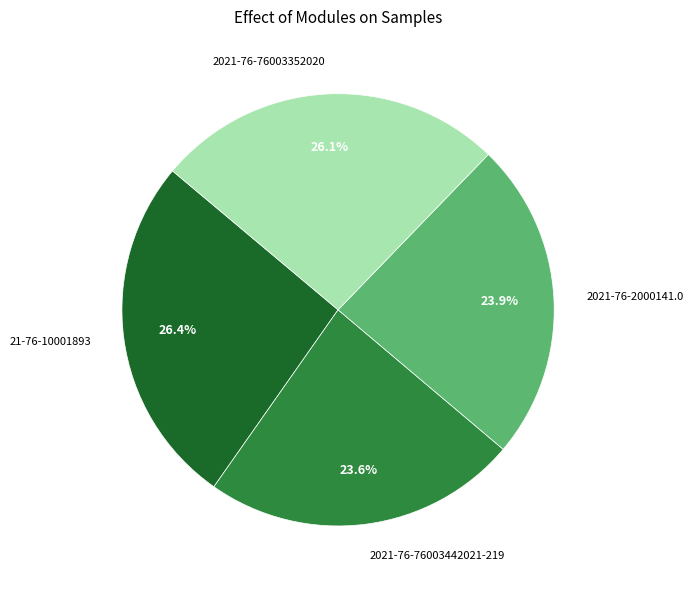

Is there a majority slice in this chart?

No